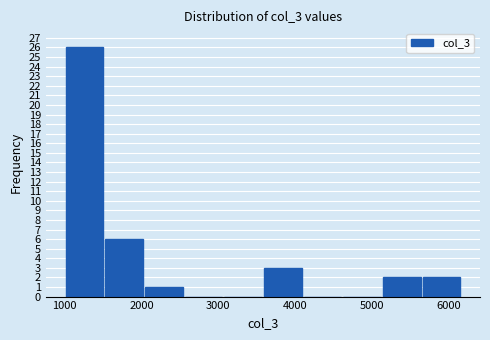

Reading left to right, transcribe this chart: for each bar, give the range it covers on the x-axis and its height. Neither the bar edges nor the heights are printed on the chart, so give them approximately, as read against the axes.

1000 to 1500: 26
1500 to 2000: 6
2000 to 2600: 1
2600 to 3100: 0
3100 to 3600: 0
3600 to 4100: 3
4100 to 4600: 0
4600 to 5100: 0
5100 to 5700: 2
5700 to 6200: 2